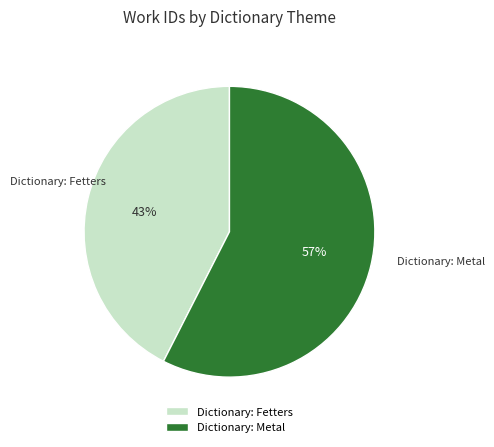

Do Dictionary: Fetters and Dictionary: Metal together represent more than half of the pie?

Yes